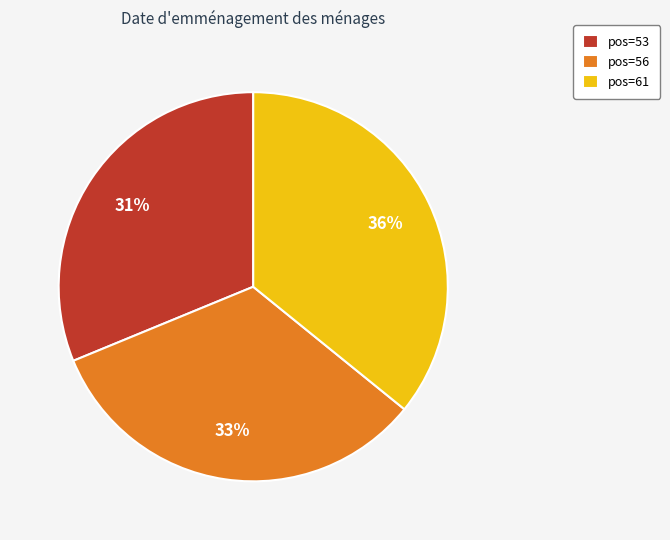

What percentage is the pos=61 slice, to the nearest percent?

36%